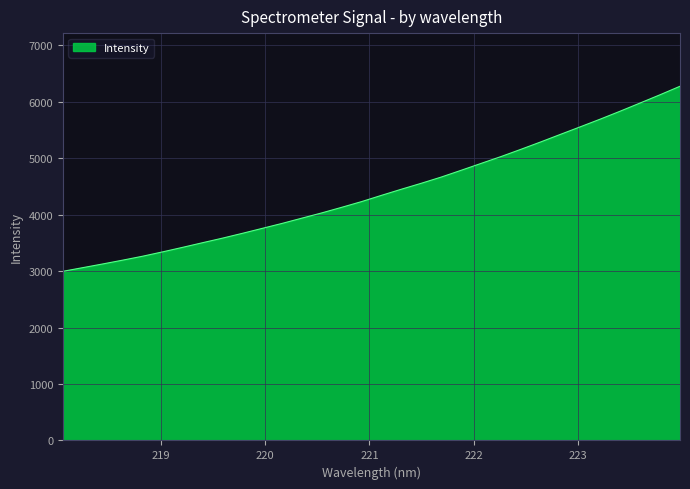

What is the minimum value shown in the chart?

2996.2